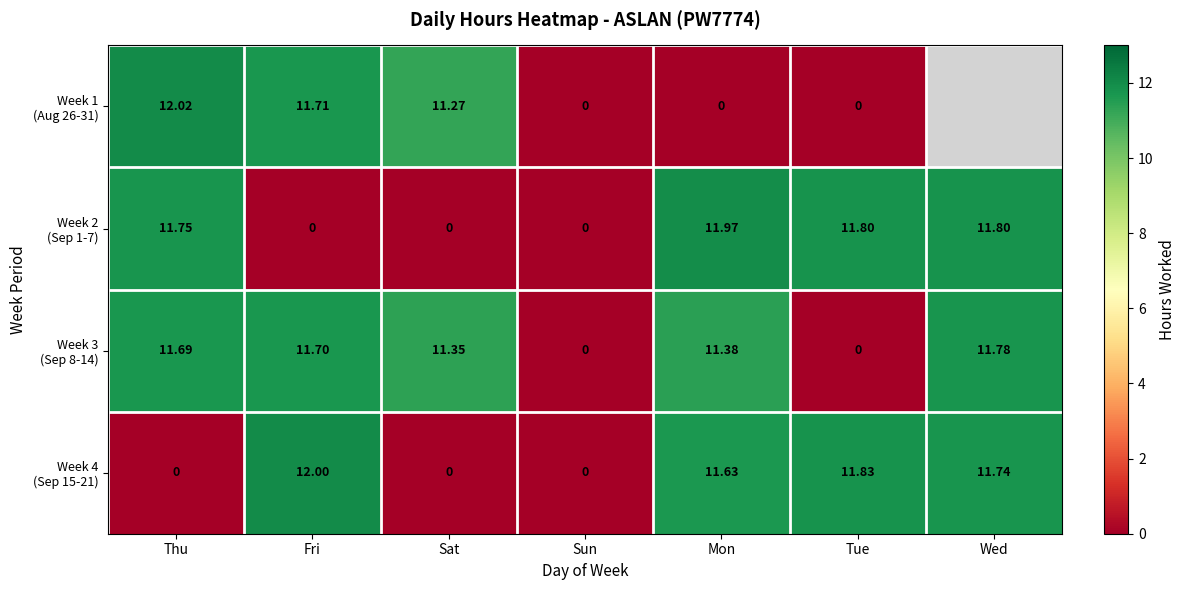

Read the Week 3 (Sep 8-14) value at Sat.

11.3